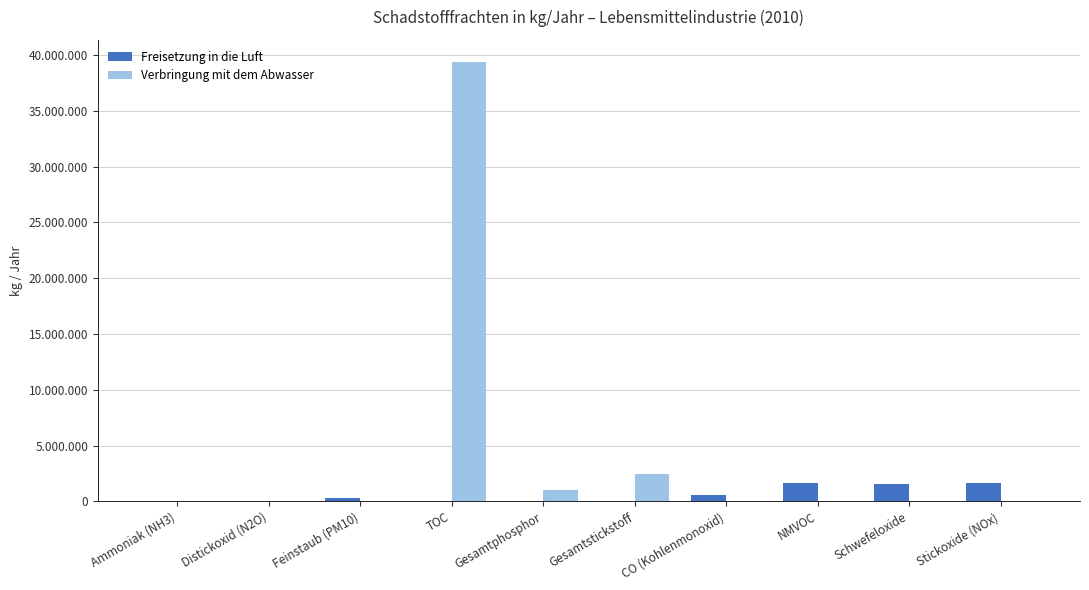

What are all the series names shown in the legend?

Freisetzung in die Luft, Verbringung mit dem Abwasser